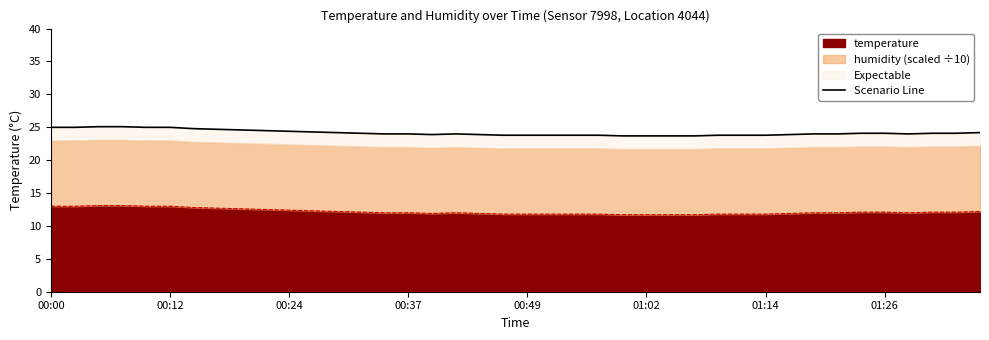

Where is the first local minimum?

16